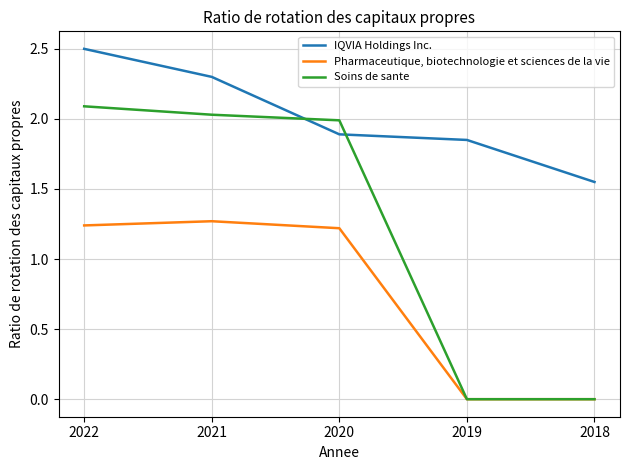

At which category is the sum across all series the highest?

2022